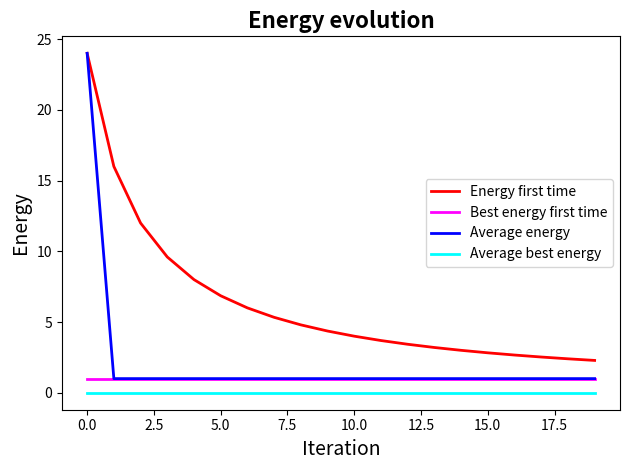

What is the minimum value for Best energy first time?

1.0